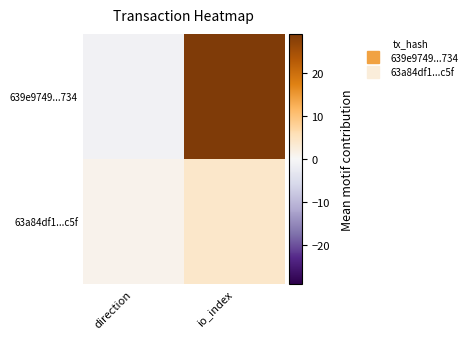

Which series has the largest range (max minus min)?

639e9749...734